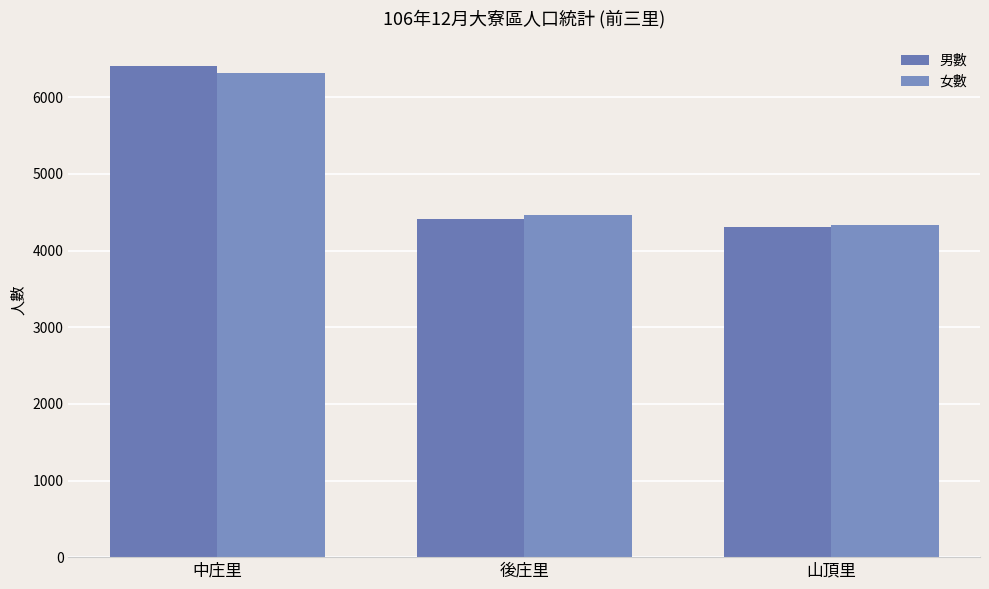

How many bars are there in total?

6